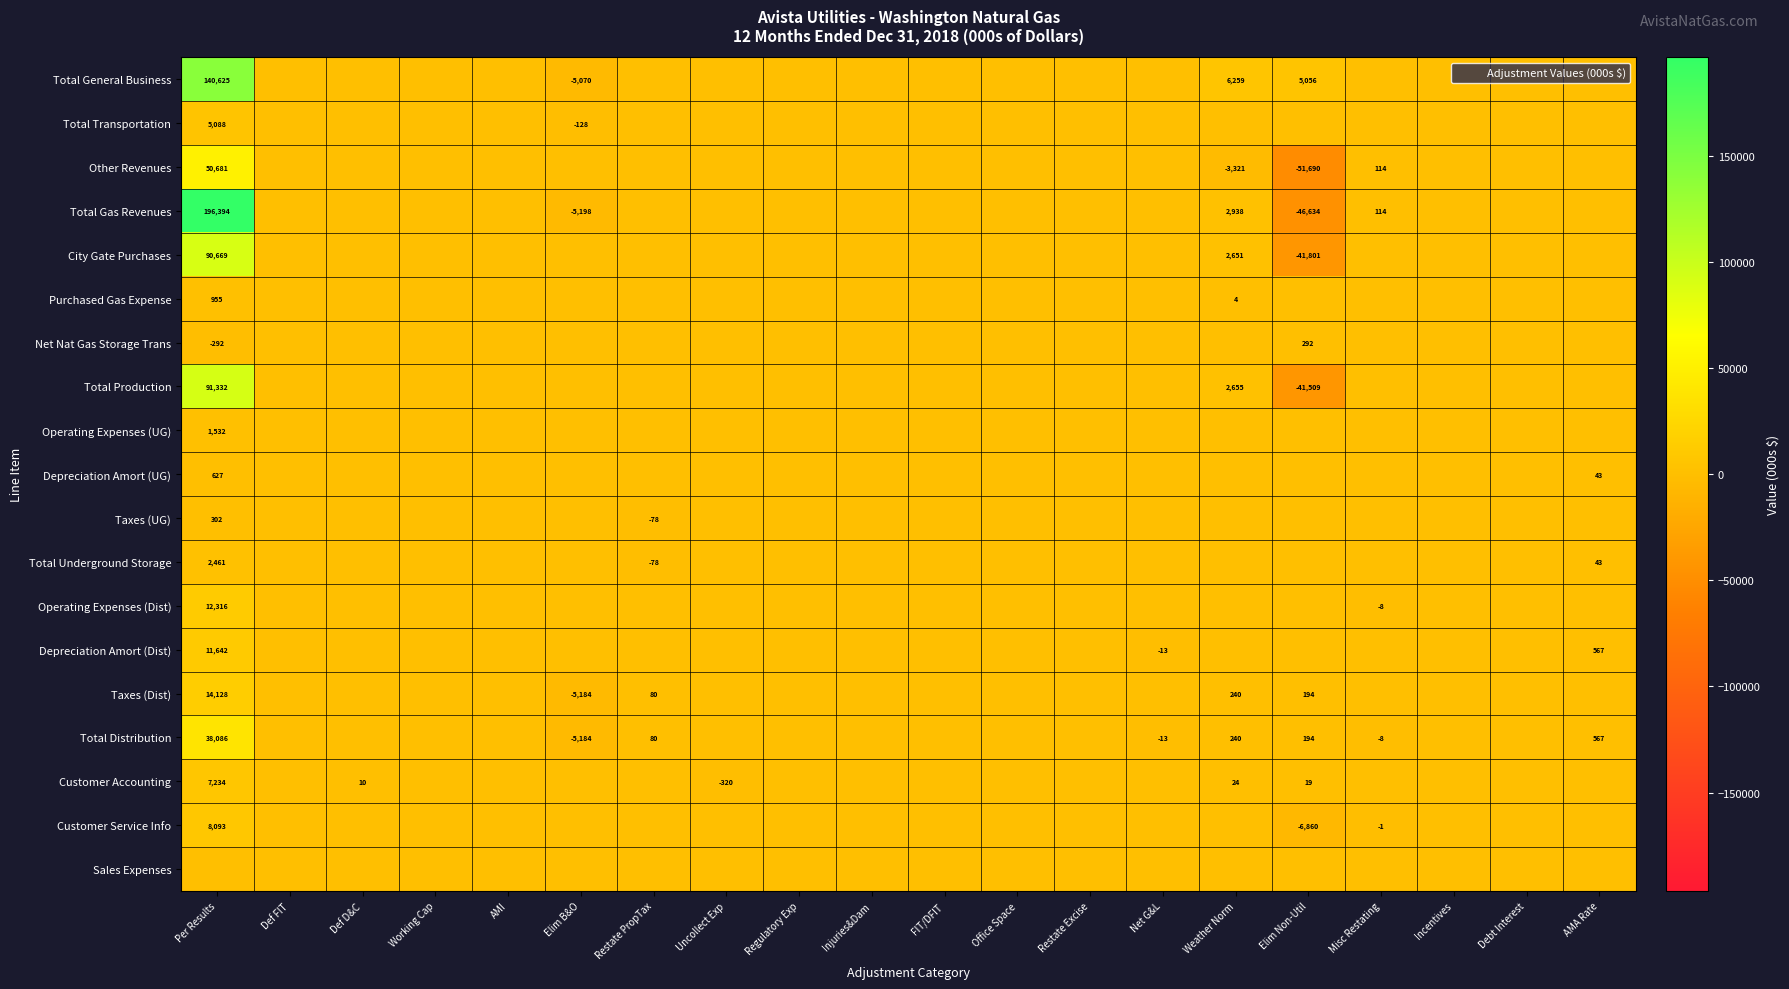

List the series in order of their peak value, lowest first.

Sales Expenses, Net Nat Gas Storage Trans, Taxes (UG), Depreciation Amort (UG), Purchased Gas Expense, Operating Expenses (UG), Total Underground Storage, Total Transportation, Customer Accounting, Customer Service Info, Depreciation Amort (Dist), Operating Expenses (Dist), Taxes (Dist), Total Distribution, Other Revenues, City Gate Purchases, Total Production, Total General Business, Total Gas Revenues